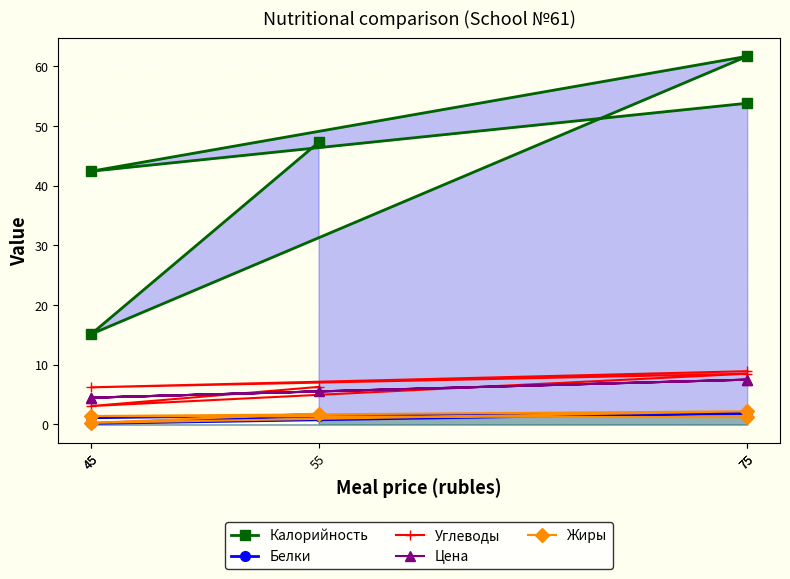

Which label corresponds to the largest value in the chart?

75